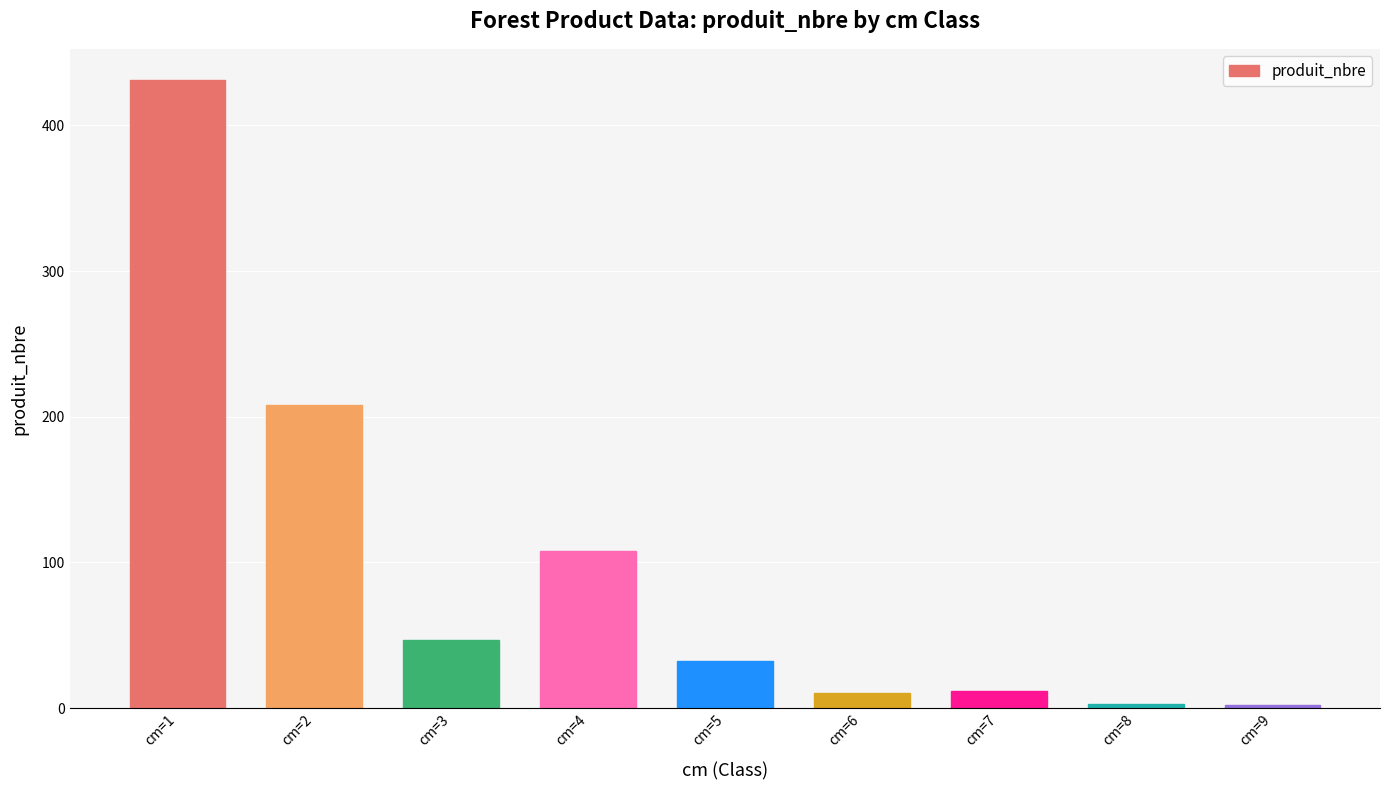

What is the difference between the maximum and minimum values?

429